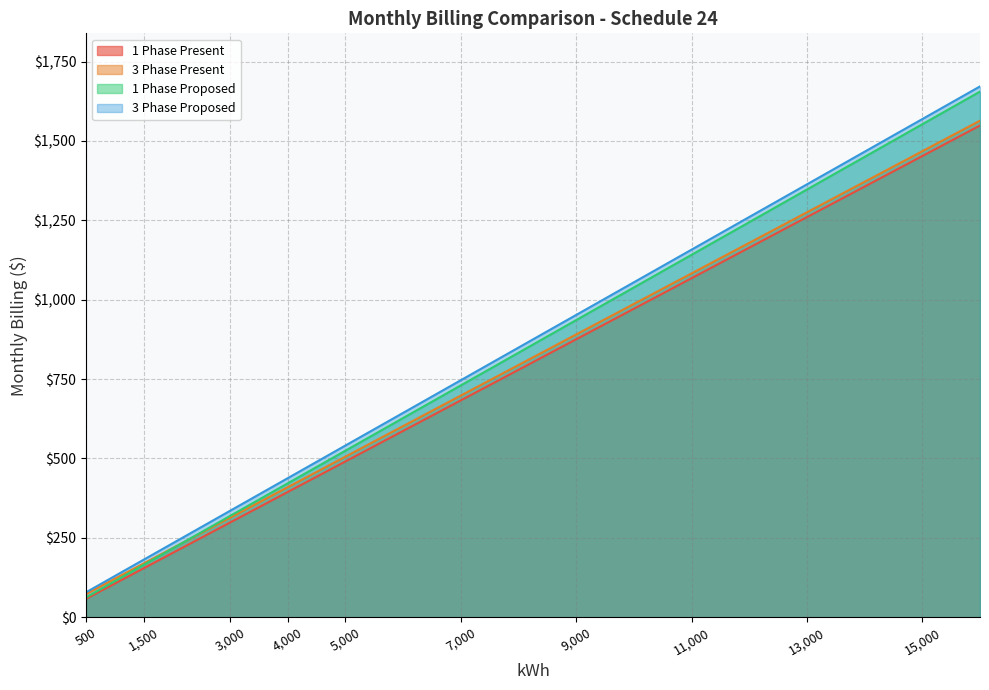

What is the difference between the maximum and minimum values in the 3 Phase Present series?

1490.8